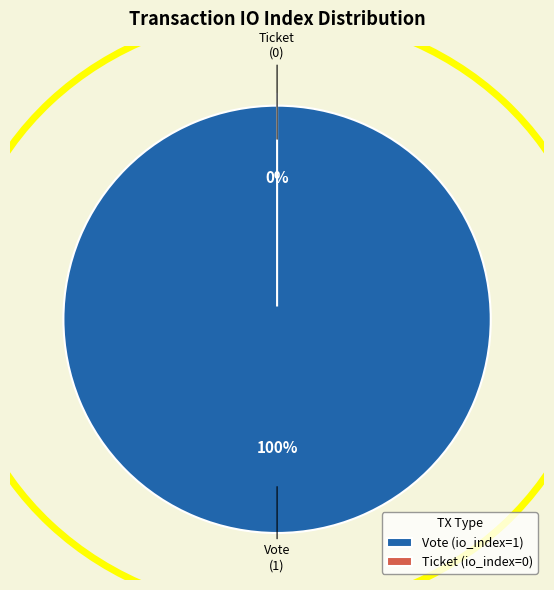

What is the smallest slice in the pie chart?

Ticket